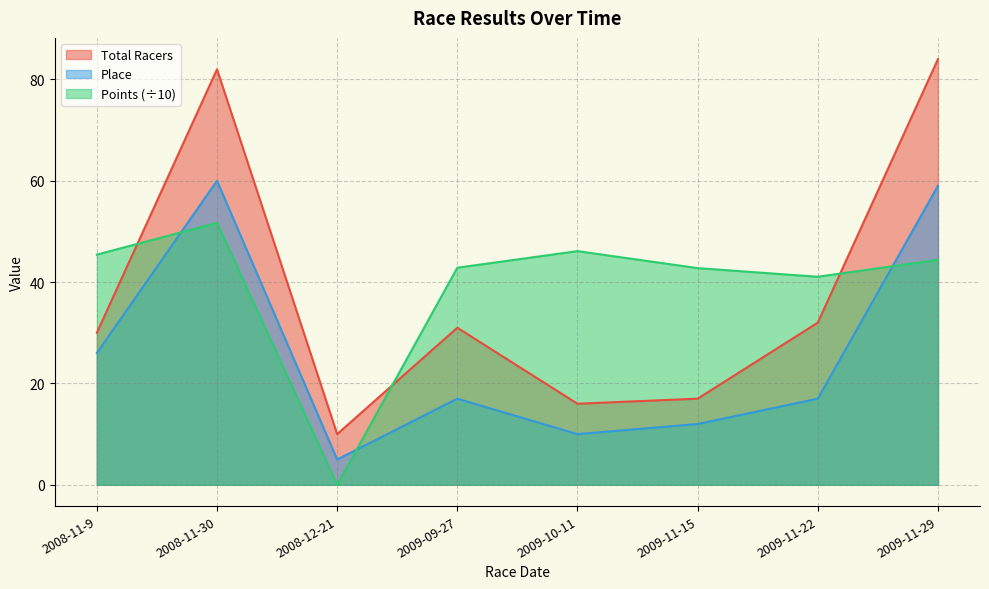

What is the label of the 6th point from the left?

2009-11-15